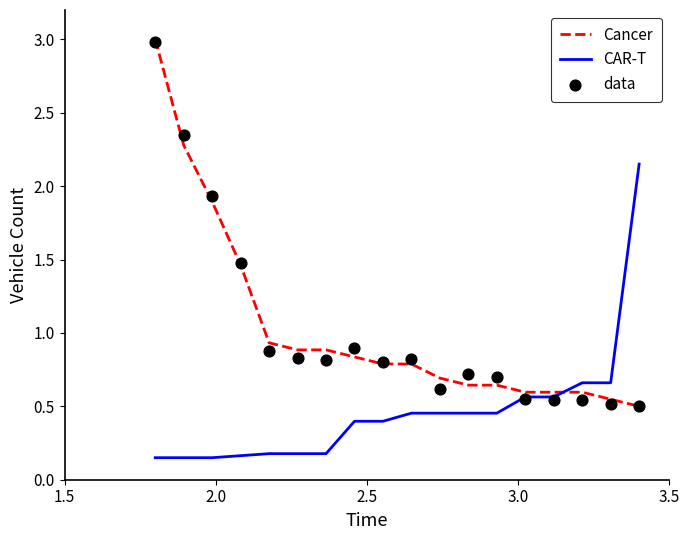

Which series reaches the maximum Y coordinate?

Cancer